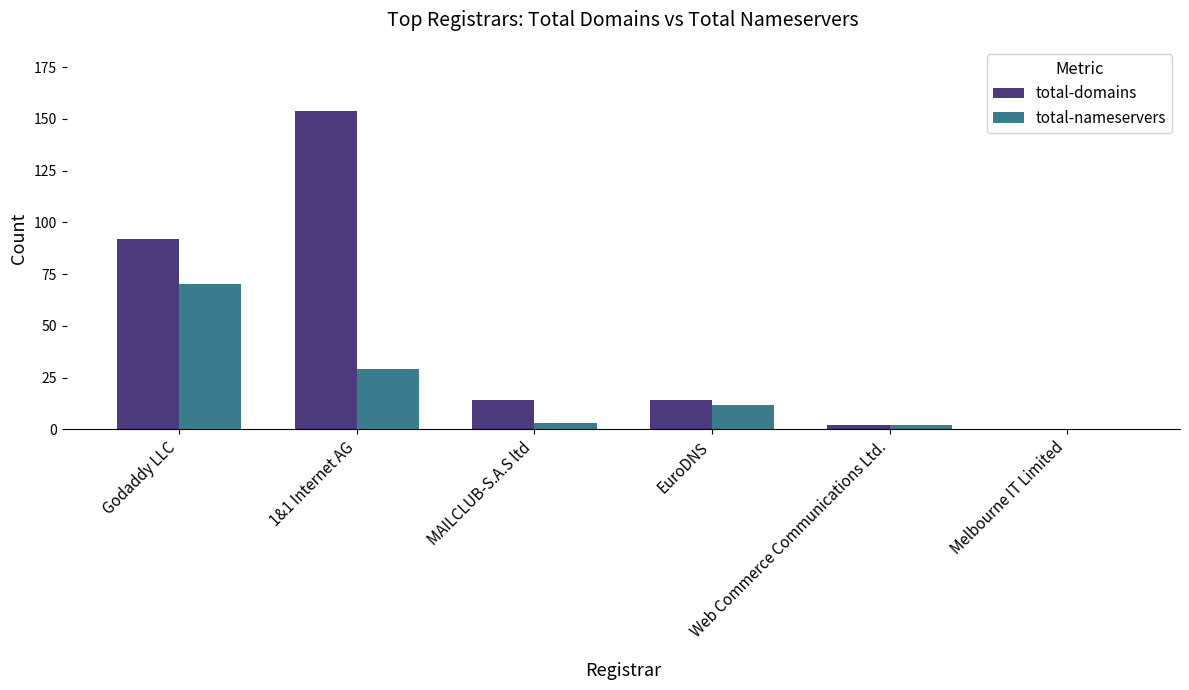

What is the maximum value for total-domains?

154